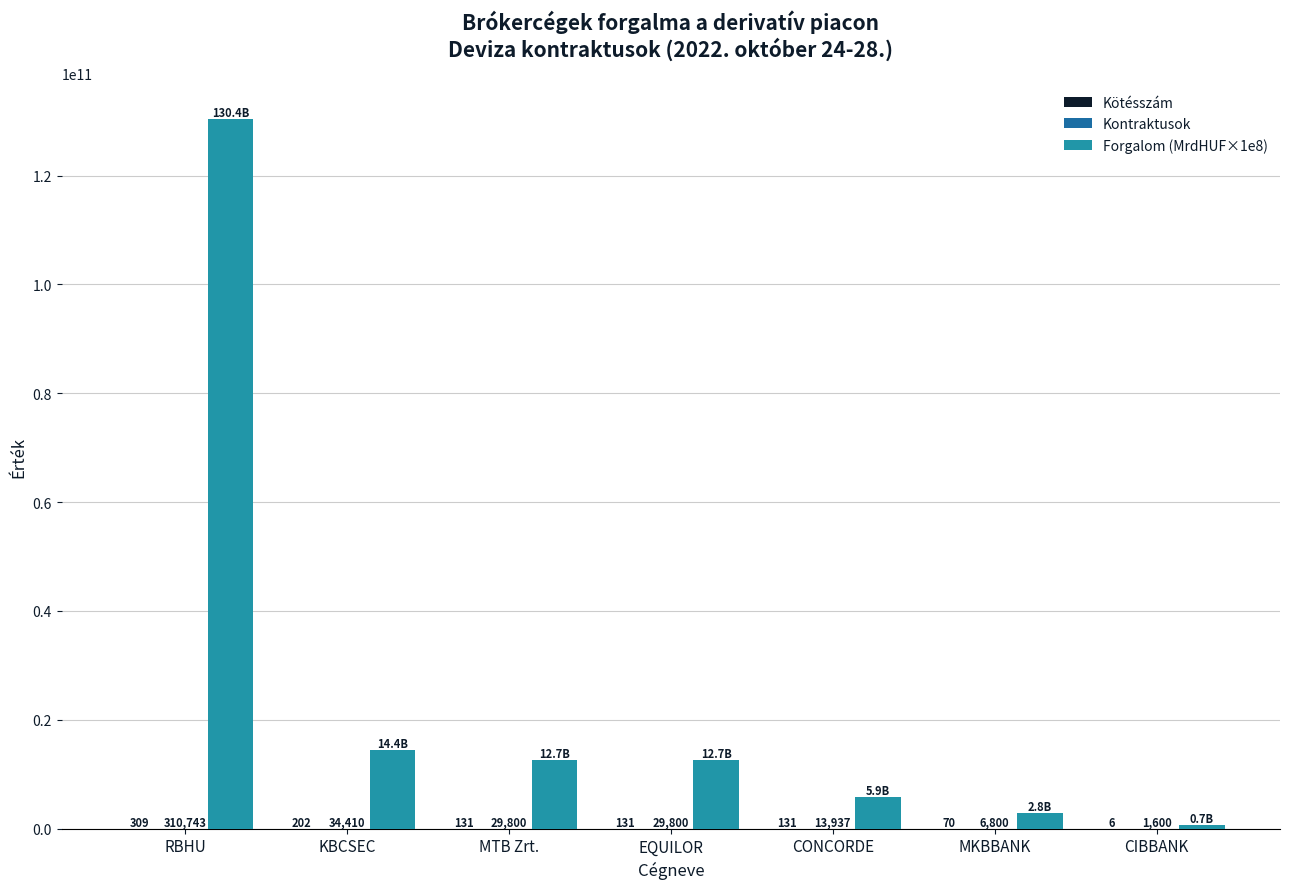

Which category has the highest value across all series?

RBHU